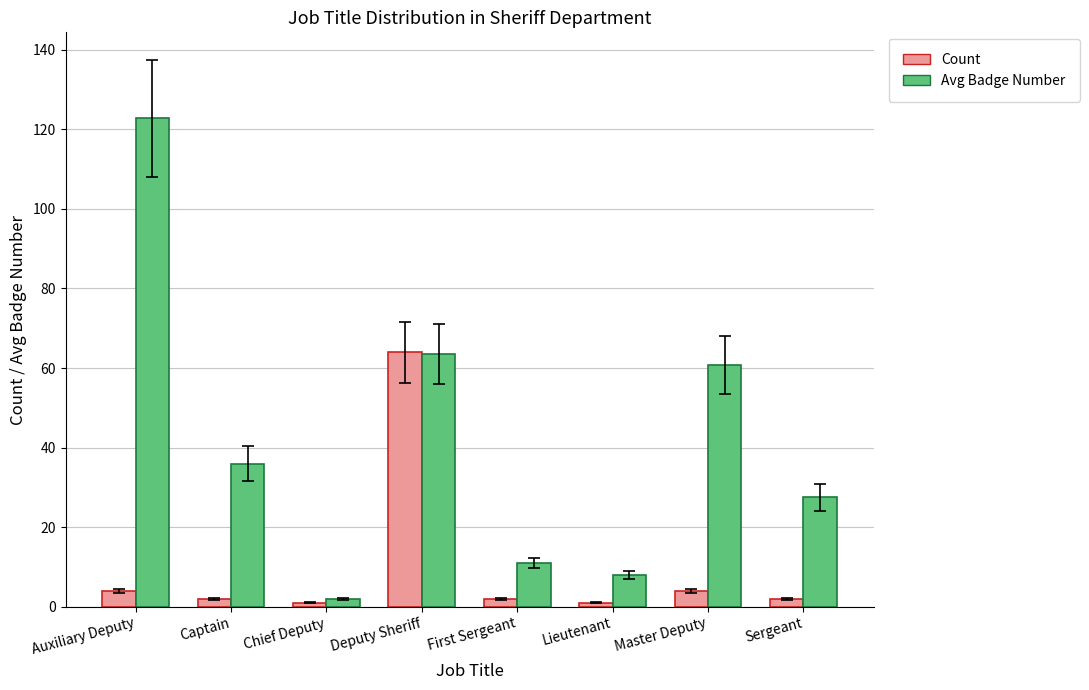

What is the smallest value displayed?

1.0